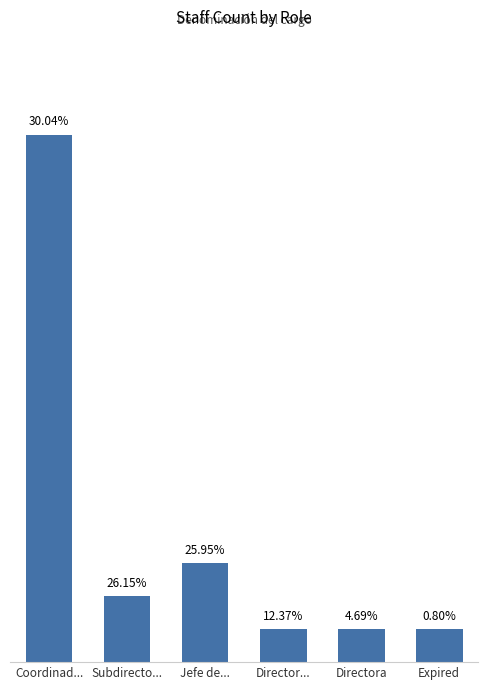

What is the change in value from Jefe de... to Expired?

-2